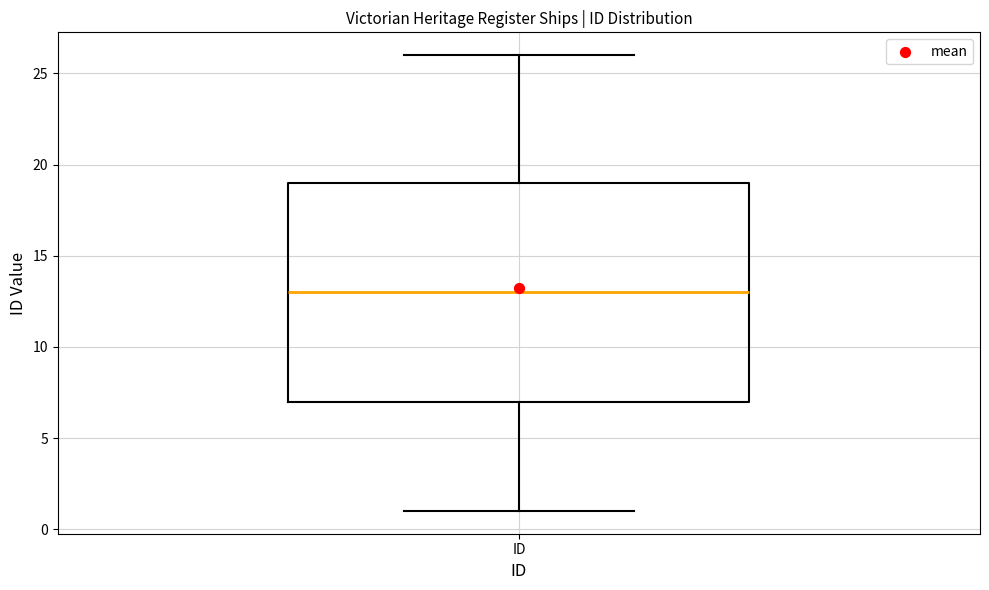

Transcribe this box plot: give where the median line is, the range the box spans, and where the two whiskers end, as read against the y-axis. The values are not printed on the chart, so give them approximately, as read against the axis.

median 13, box 7 to 19, whiskers 1 to 26